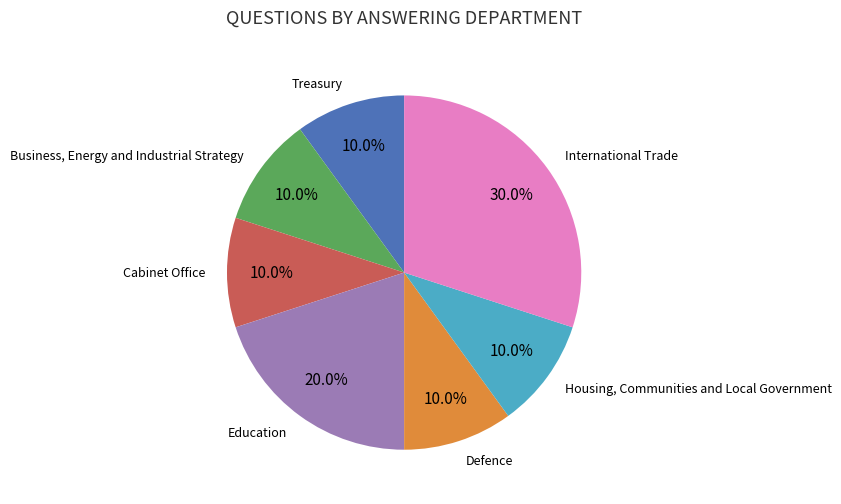

Is there any slice that represents more than half of the pie?

No